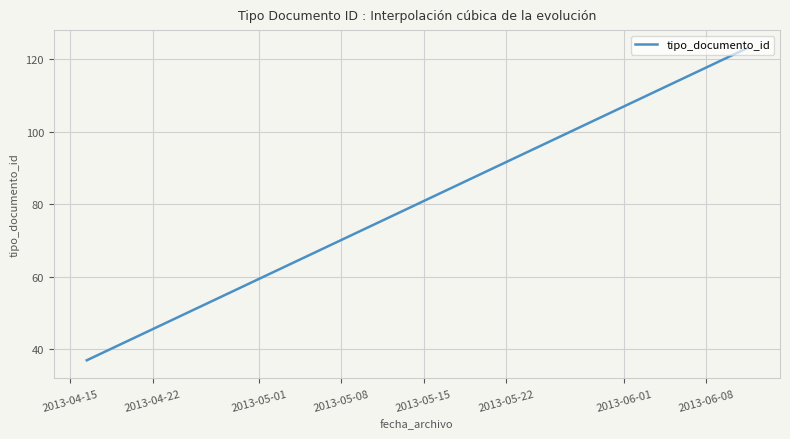

What is the smallest value displayed?

37.0